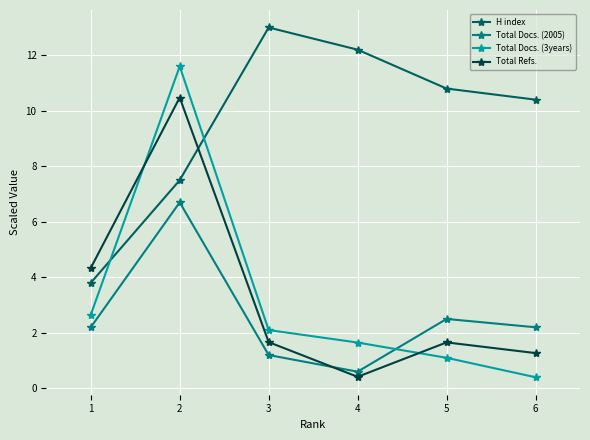

Reading left to right, what are all the values shown in this chart?

H index: 1=3.8	2=7.5	3=13.0	4=12.2	5=10.8	6=10.4
Total Docs. (2005): 1=2.2	2=6.7	3=1.2	4=0.6	5=2.5	6=2.2
Total Docs. (3years): 1=2.7	2=11.6	3=2.1	4=1.7	5=1.1	6=0.4
Total Refs.: 1=4.3	2=10.5	3=1.7	4=0.4	5=1.7	6=1.3